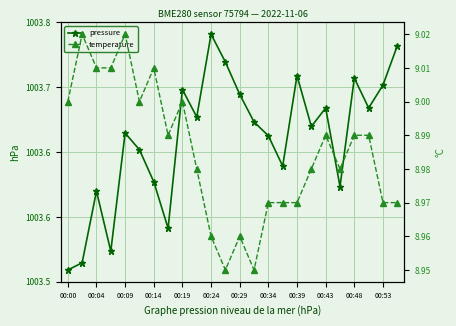

Rank the series by their average value, from lowest to highest.

temperature, pressure